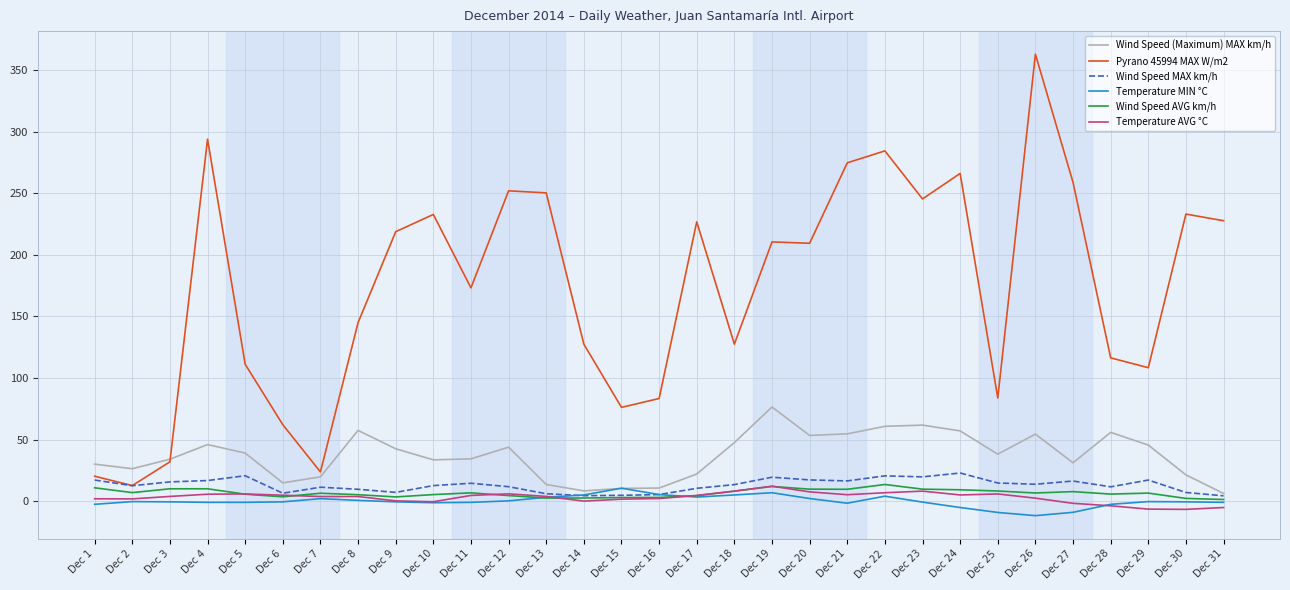

What are all the series names shown in the legend?

Wind Speed (Maximum) MAX km/h, Pyrano 45994 MAX W/m2, Wind Speed MAX km/h, Temperature MIN °C, Wind Speed AVG km/h, Temperature AVG °C